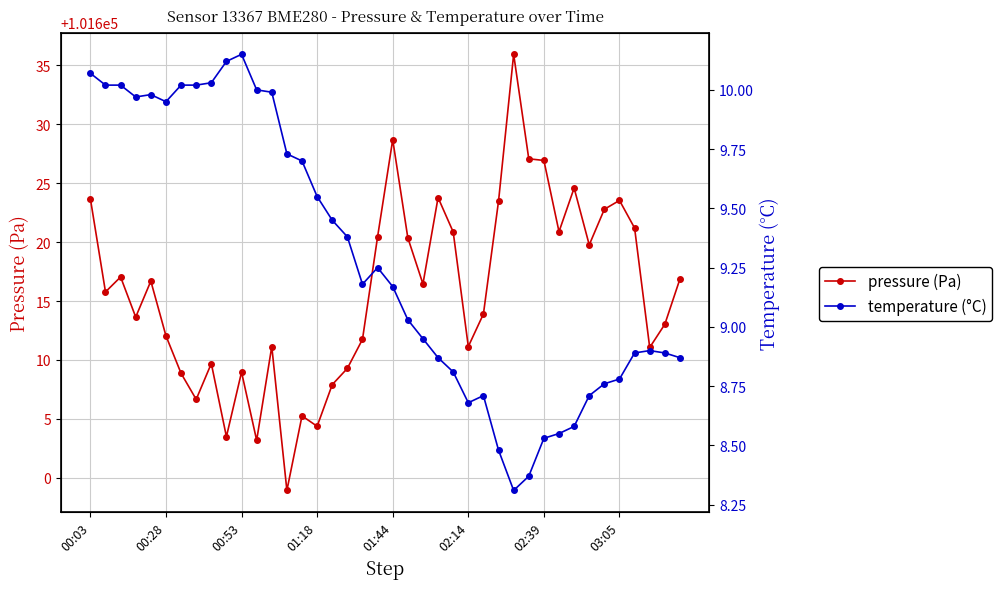

What is the sum of the temperature (°C) values at 16 and 00:53?

19.5